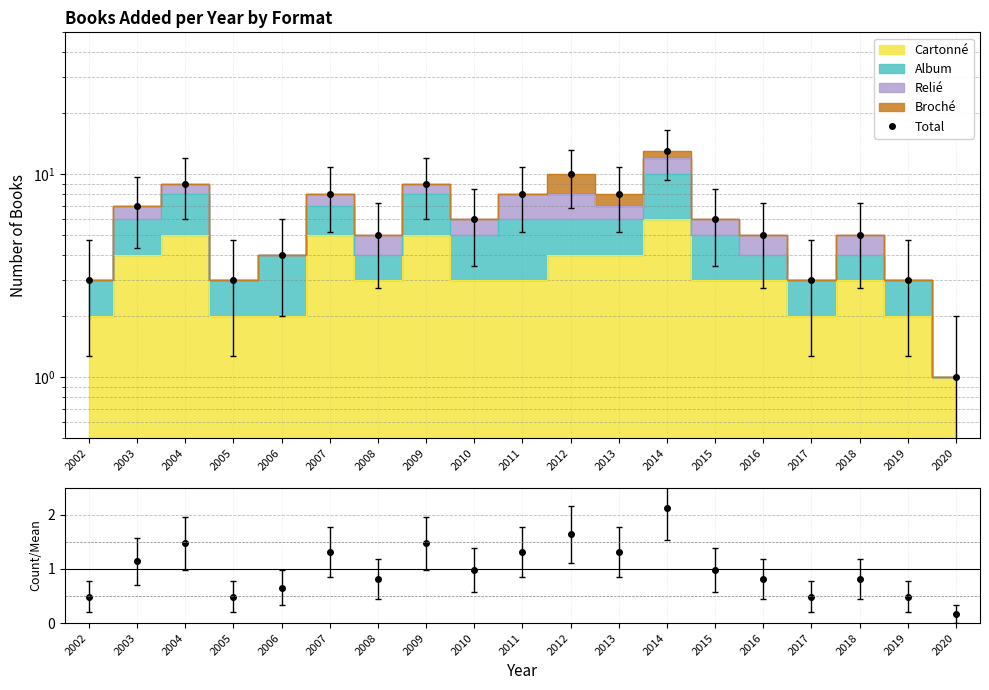

Reading left to right, extract all data points from this chart.

Total: 2002=3.0	2003=7.0	2004=9.0	2005=3.0	2006=4.0	2007=8.0	2008=5.0	2009=9.0	2010=6.0	2011=8.0	2012=10.0	2013=8.0	2014=13.0	2015=6.0	2016=5.0	2017=3.0	2018=5.0	2019=3.0	2020=1.0
Ratio: 2002=0.5	2003=1.1	2004=1.5	2005=0.5	2006=0.7	2007=1.3	2008=0.8	2009=1.5	2010=1.0	2011=1.3	2012=1.6	2013=1.3	2014=2.1	2015=1.0	2016=0.8	2017=0.5	2018=0.8	2019=0.5	2020=0.2